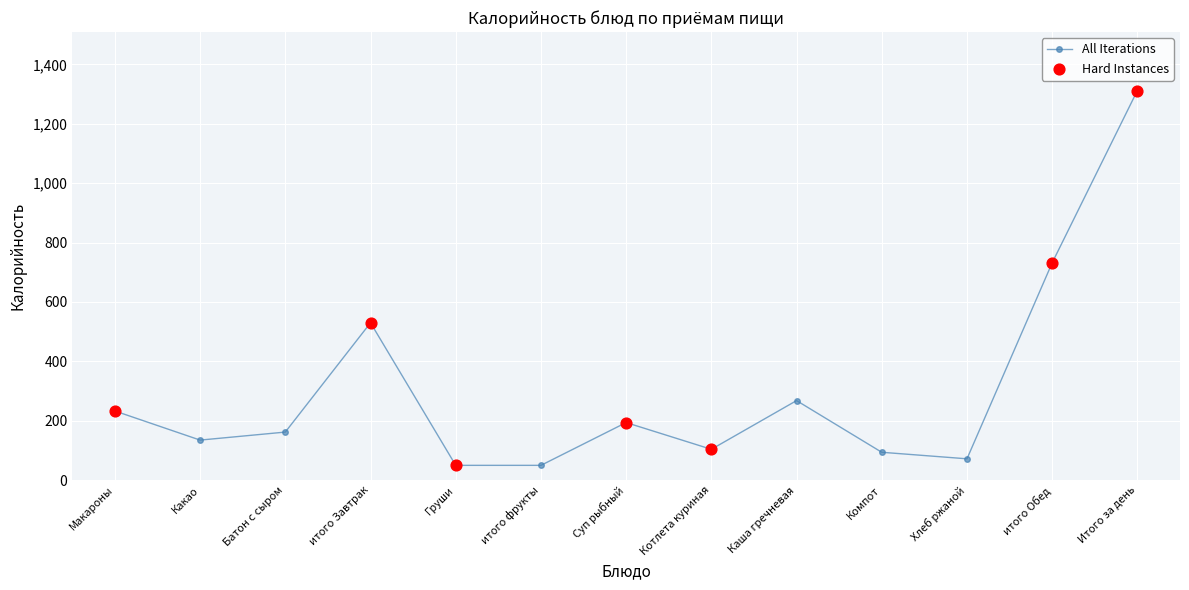

What is the change in value from Суп рыбный to Каша гречневая?

+74